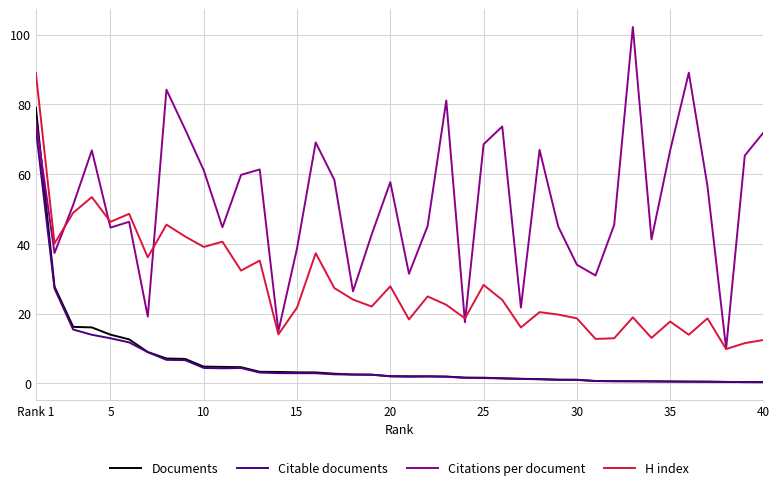

Which series has the largest range (max minus min)?

Citations per document